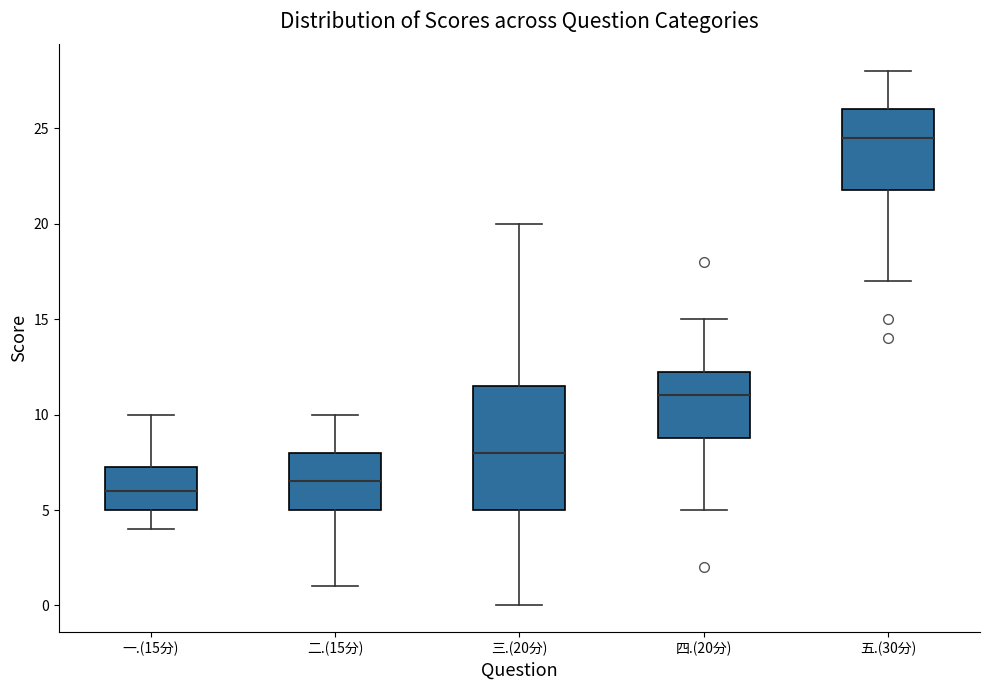

Where does the upper whisker of the box for 四.(20分) end on the y-axis? The values are not printed on the chart, so give them approximately, as read against the axis.

15.0